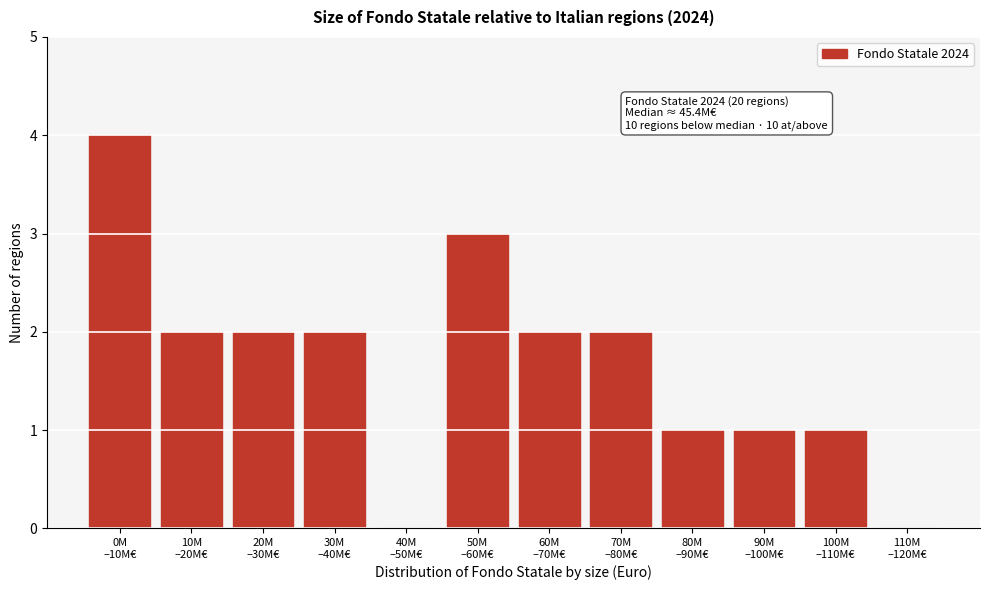

What is the greatest value displayed?

4